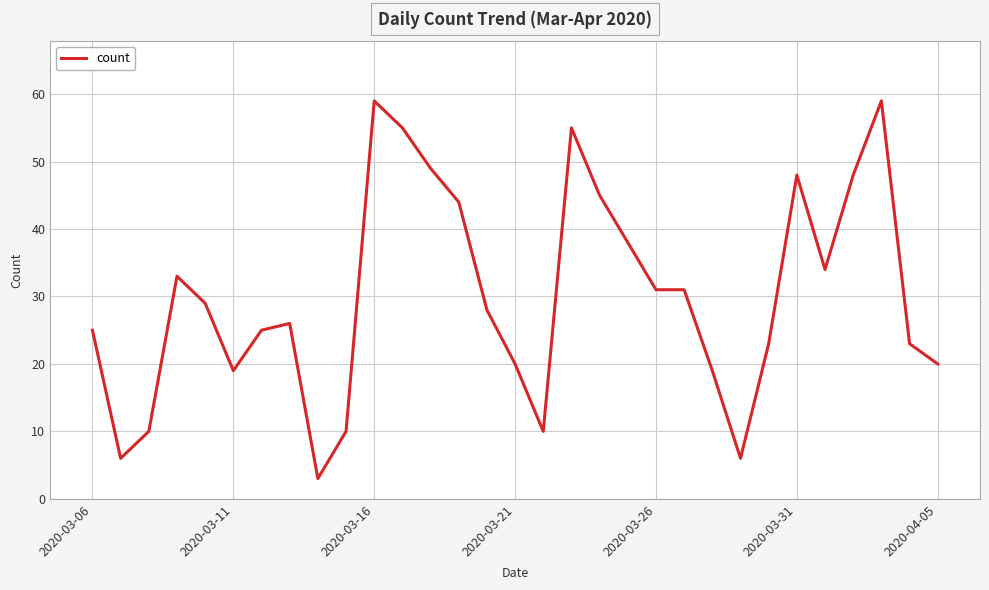

What is the difference between the maximum and minimum values?

56